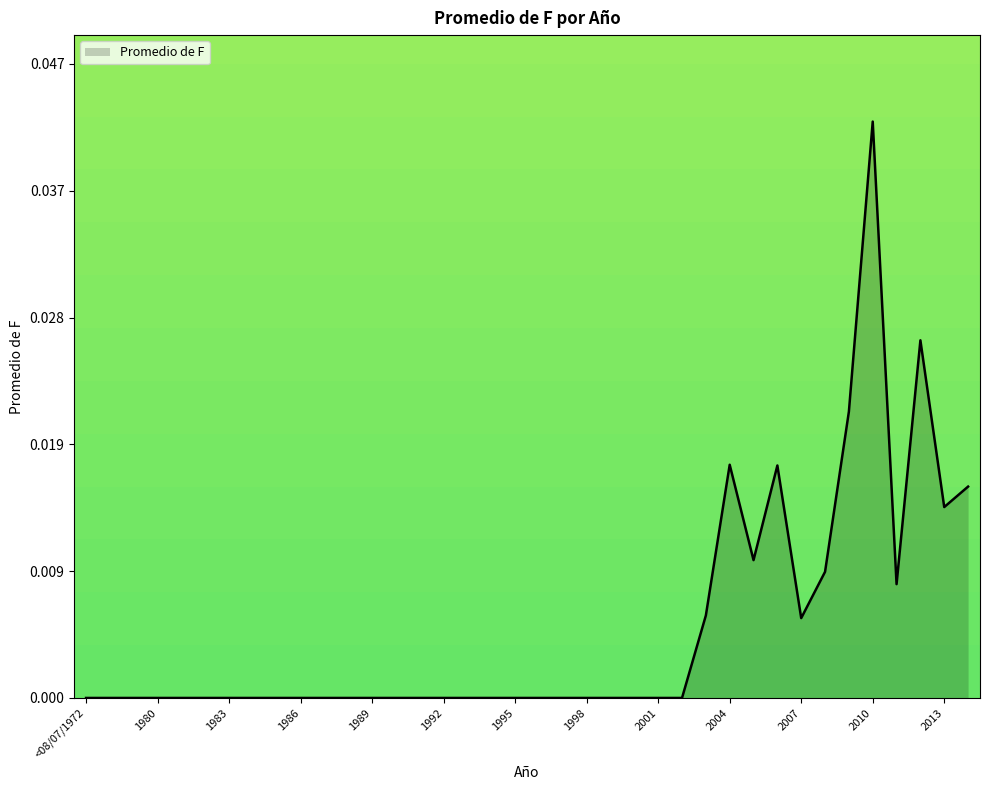

Is this an area chart (filled region under the line)?

Yes